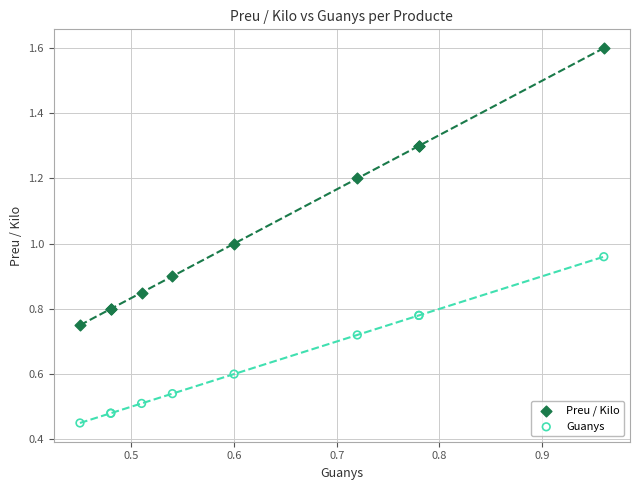

Which series reaches the maximum Y coordinate?

Preu / Kilo